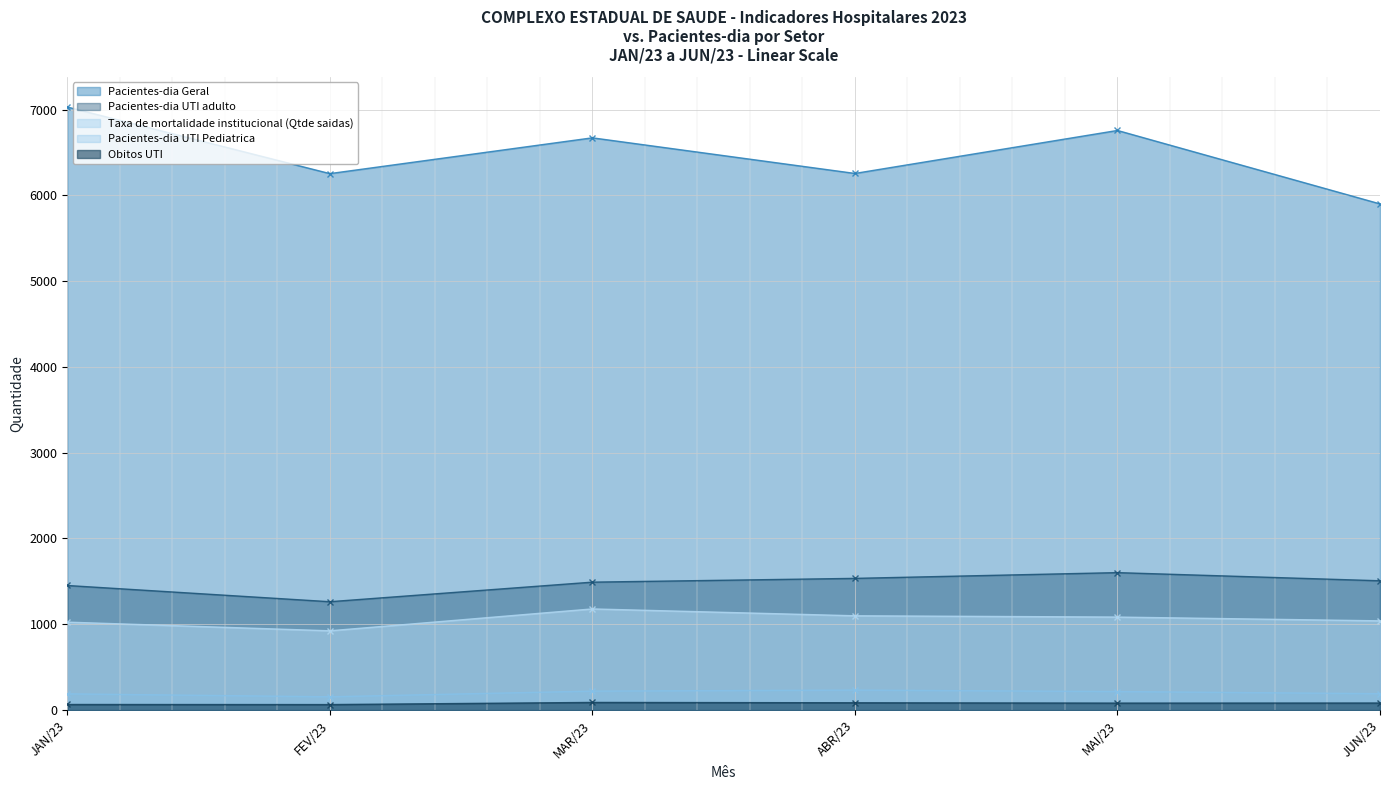

What is the label of the 5th point from the left?

MAI/23